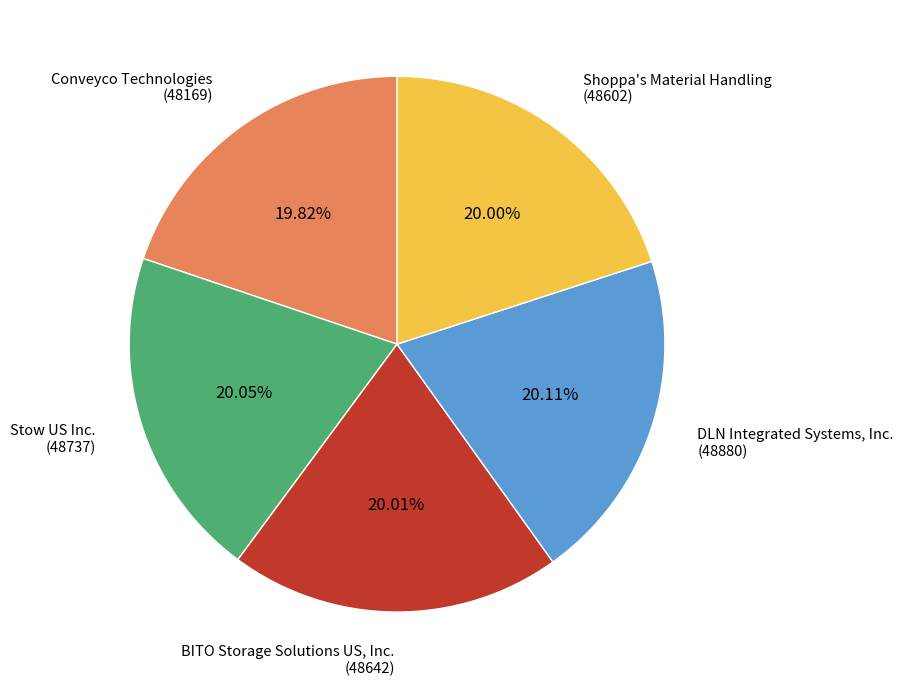

How many slices are in this pie chart?

5